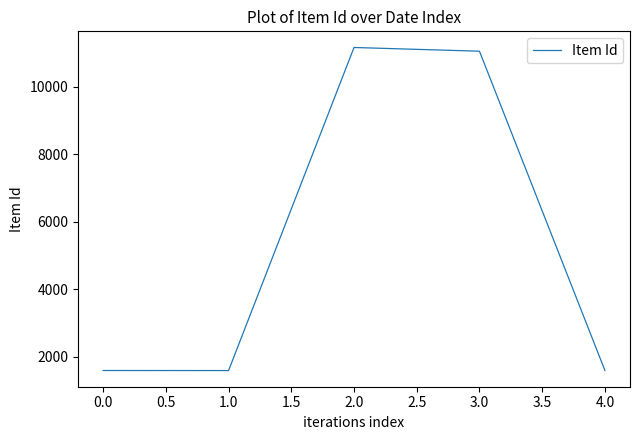

Is it true that the value at 0.0 is 1598?

True